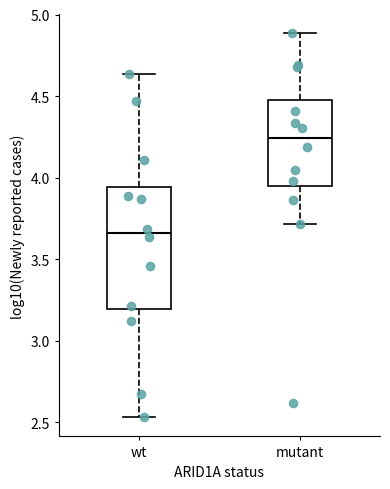

Which box has the lowest median line?

wt